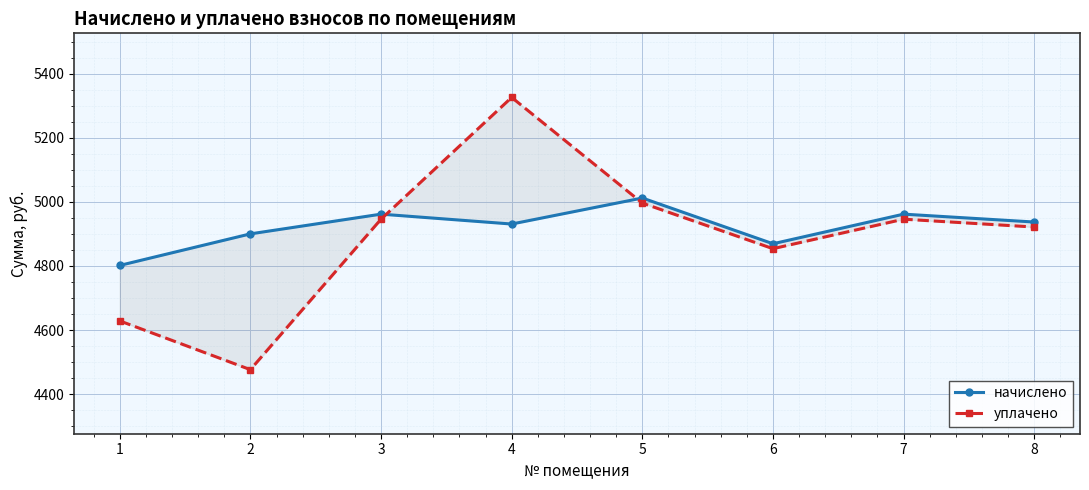

Reading left to right, extract all data points from this chart.

начислено: 4801.7	4900.2	4961.8	4930.9	5012.2	4869.4	4961.8	4937.2
уплачено: 4628.6	4476.3	4946.0	5326.2	4996.3	4853.9	4946.0	4921.5